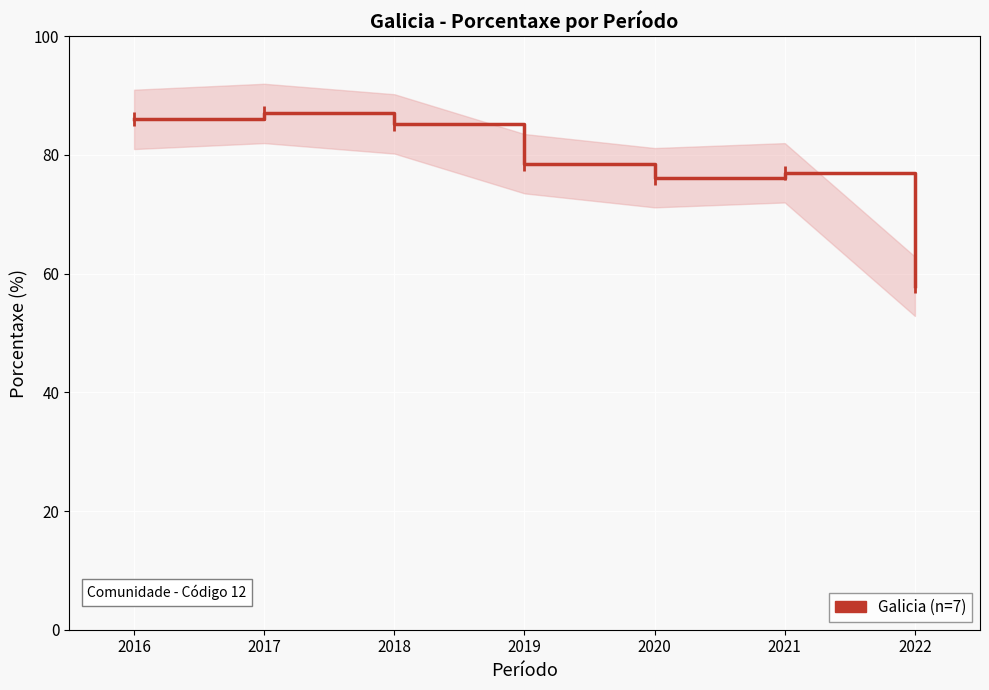

At which category does the chart reach its minimum across all series?

2022